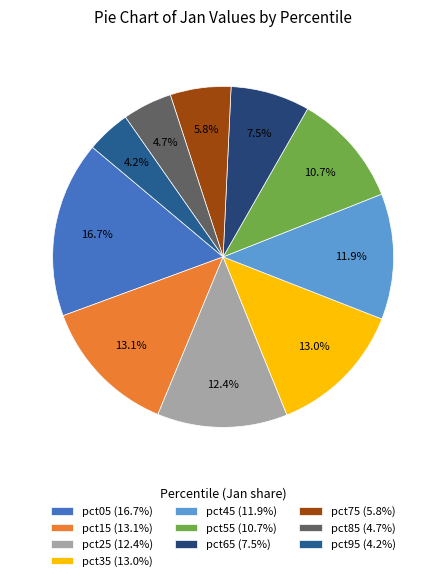

What portion of the pie excludes pct85?

95.3%